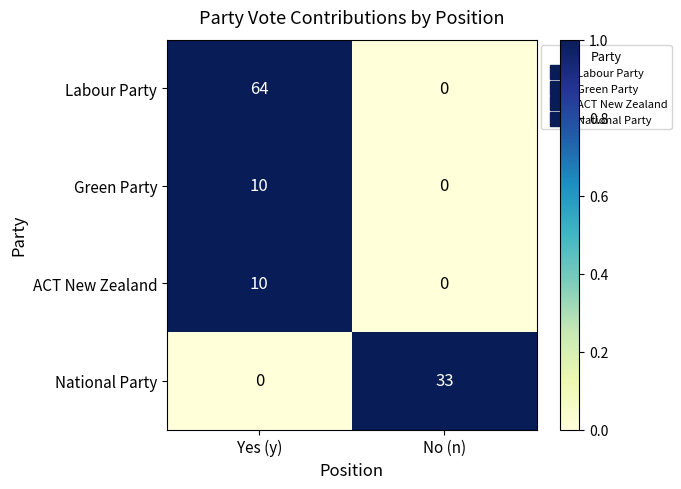

What is the difference between the maximum and minimum values in the Green Party series?

10